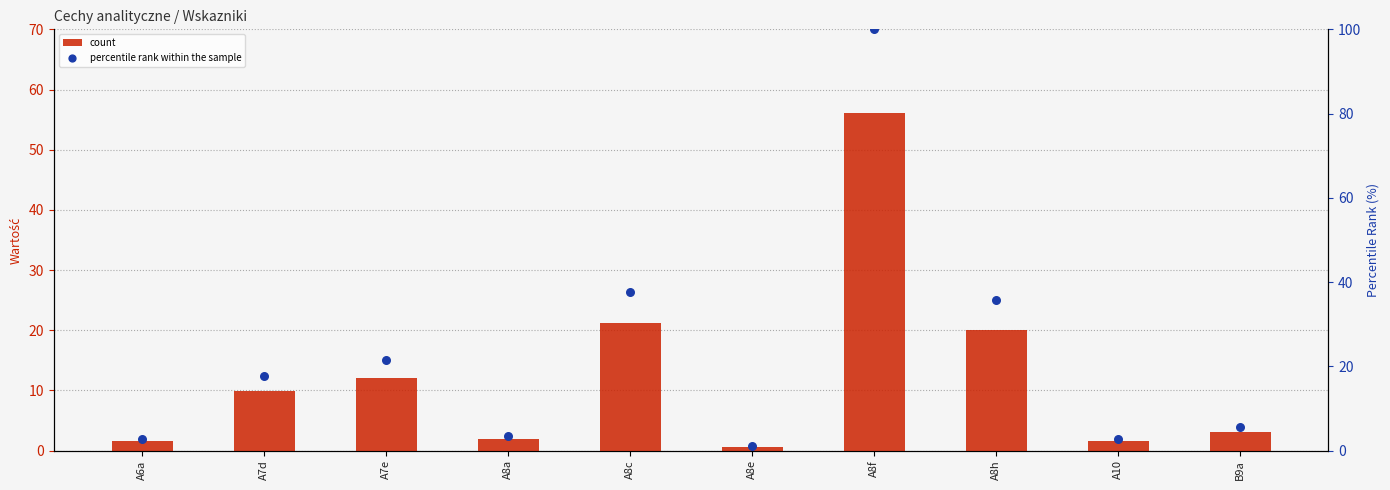

What are all the series names shown in the legend?

count, percentile rank within the sample